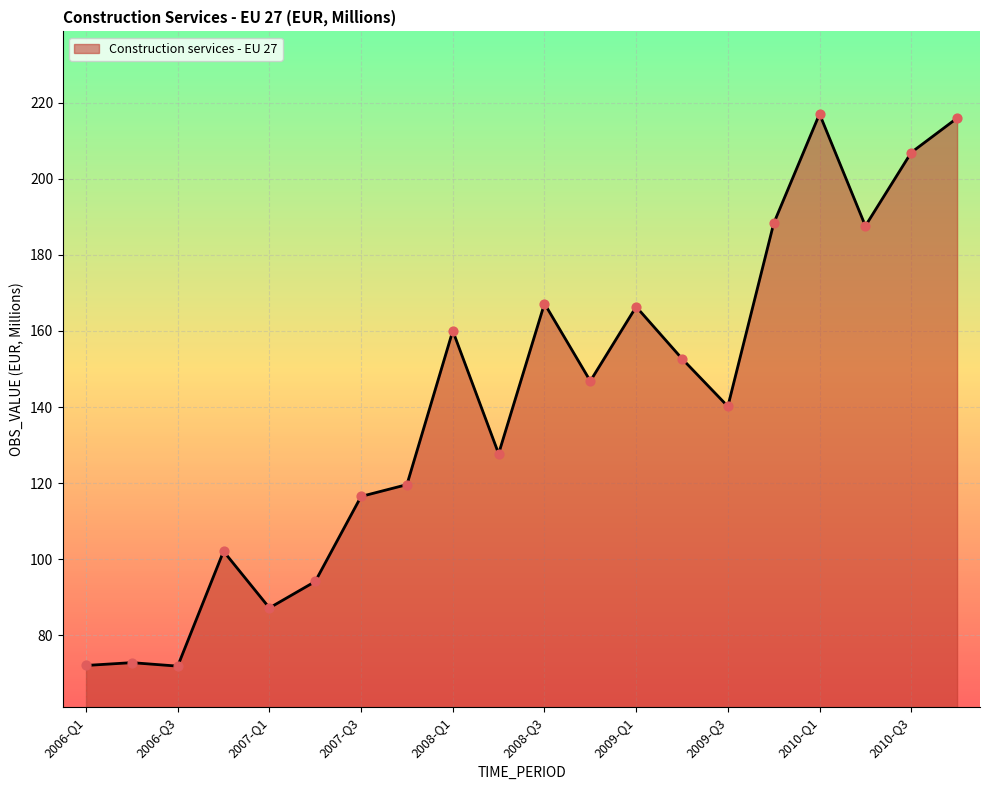

What is the minimum value shown in the chart?

71.9